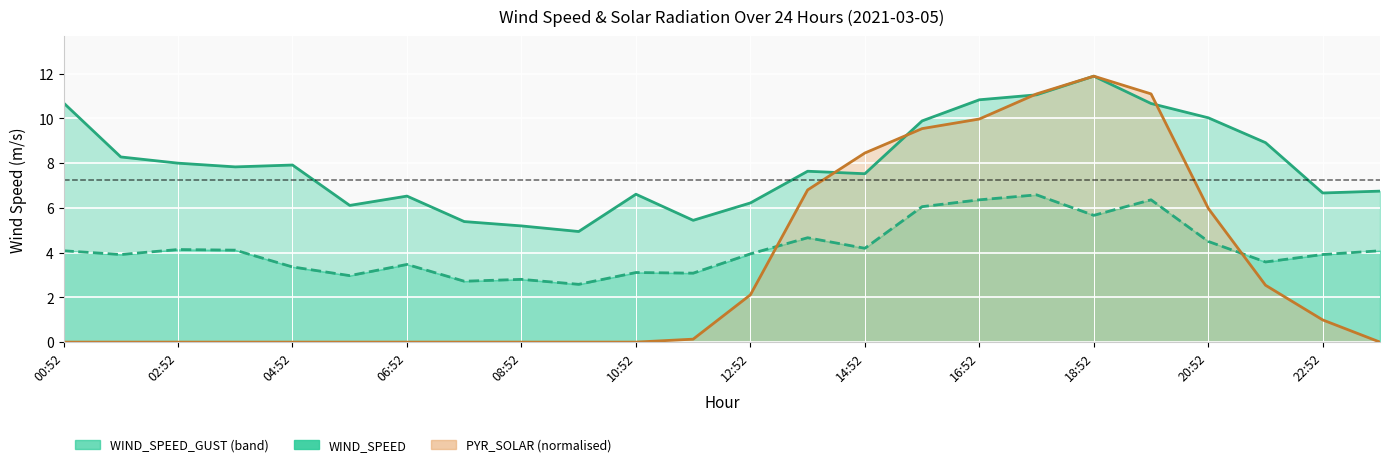

At which label is PYR_SOLAR closest to 5?

20:52